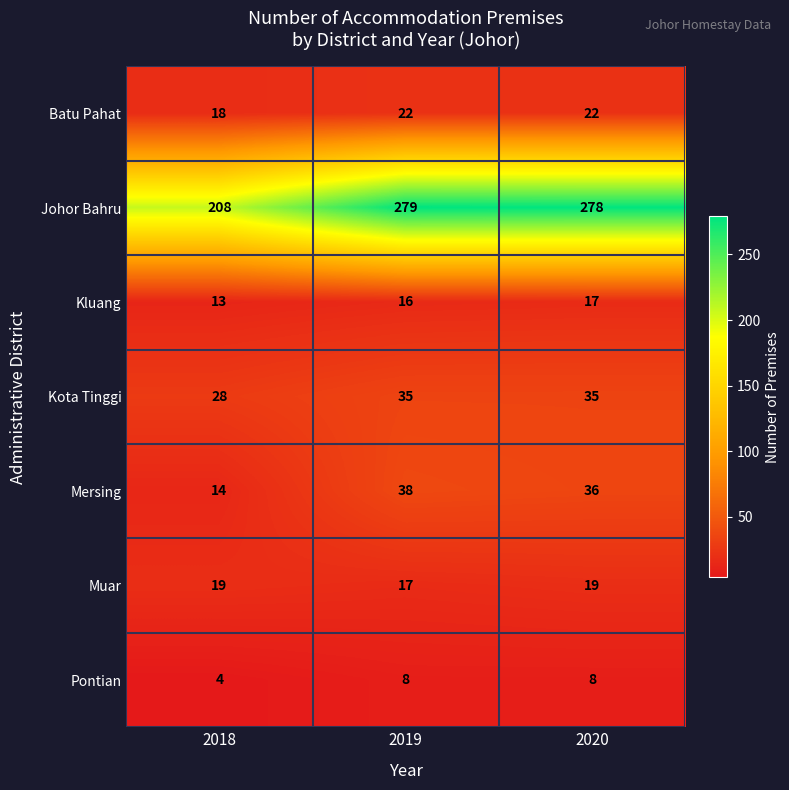

What is the maximum value shown in the chart?

279